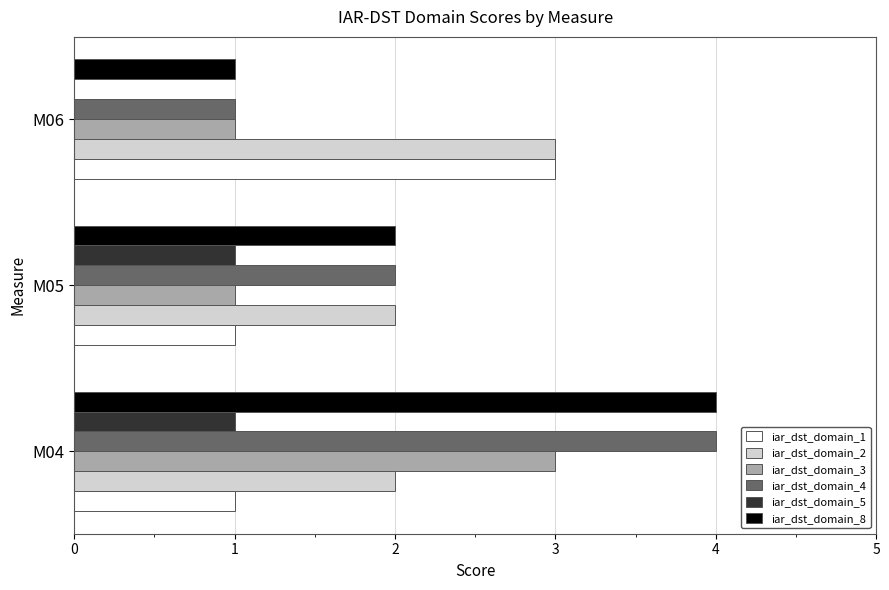

What is the maximum value shown in the chart?

4